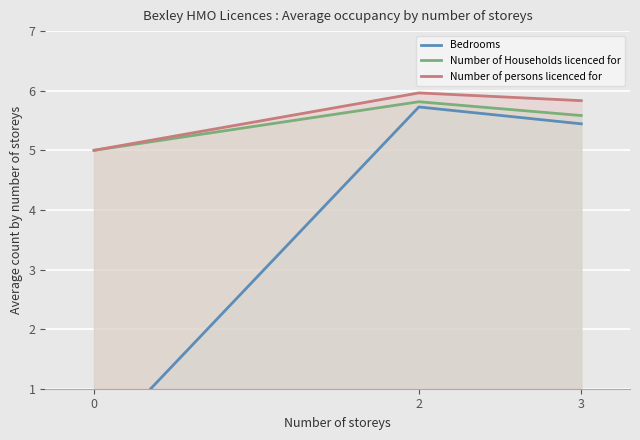

How many categories are shown in the chart?

3